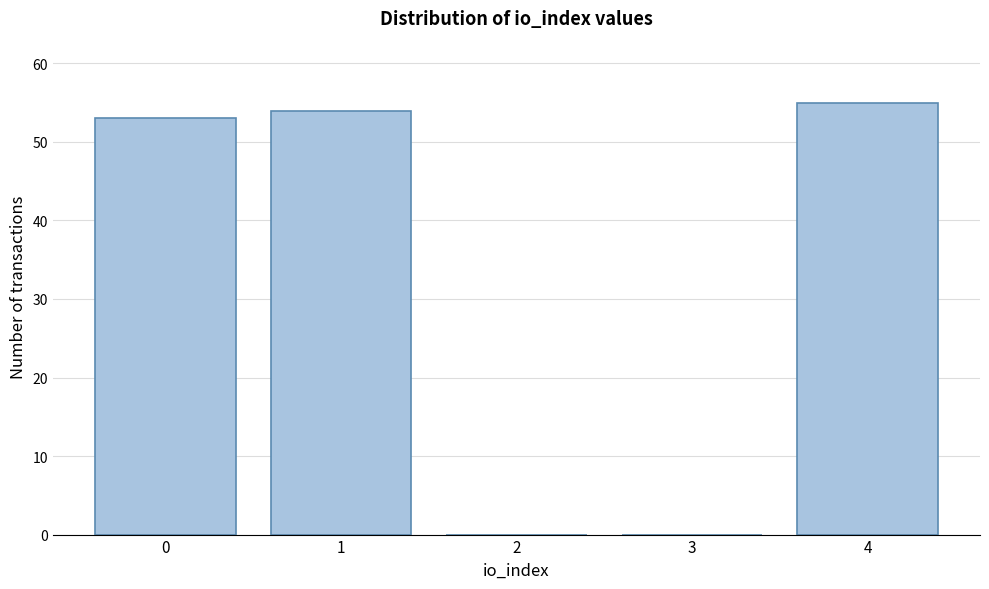

Reading left to right, extract all data points from this chart.

0=53	1=54	2=0	3=0	4=55